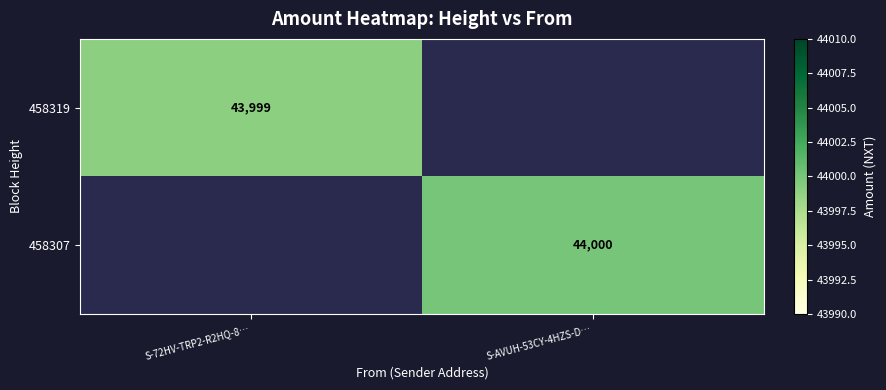

The value of 458319 at S-72HV-TRP2-R2HQ-8… is 62331. True or false?

False